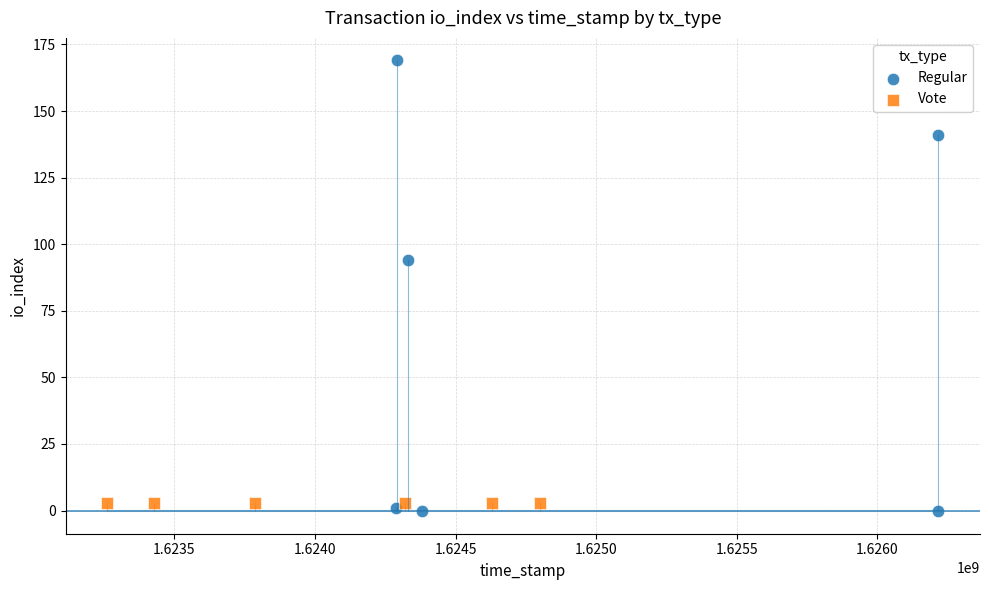

Which series contains the highest Y value?

Regular